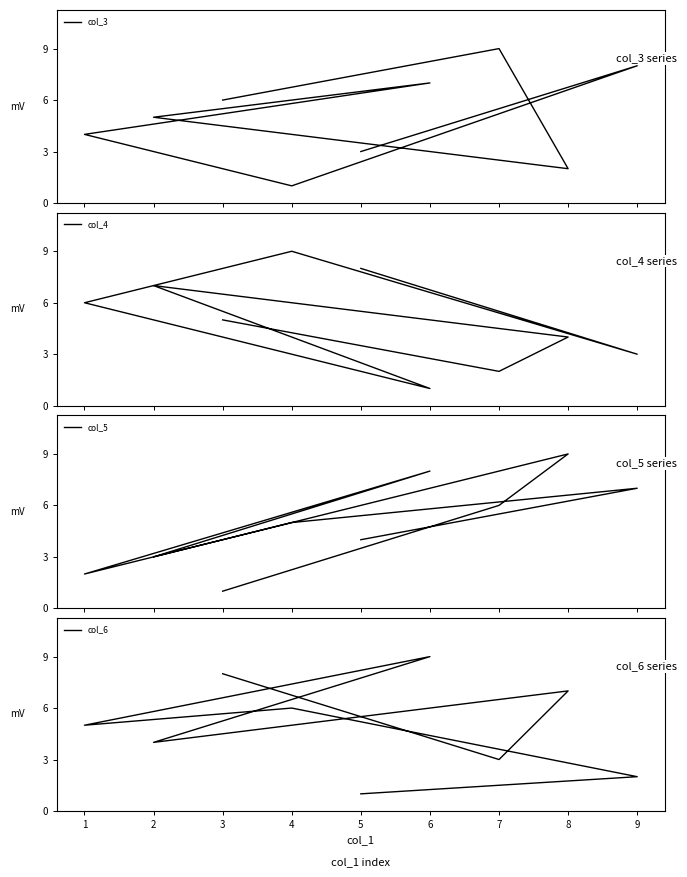

Which series has the widest spread of values?

col_3